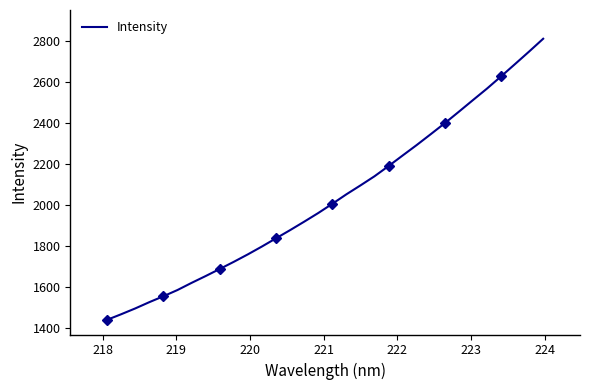

True or false: there are more than 0 points higher than both neighbors.

False